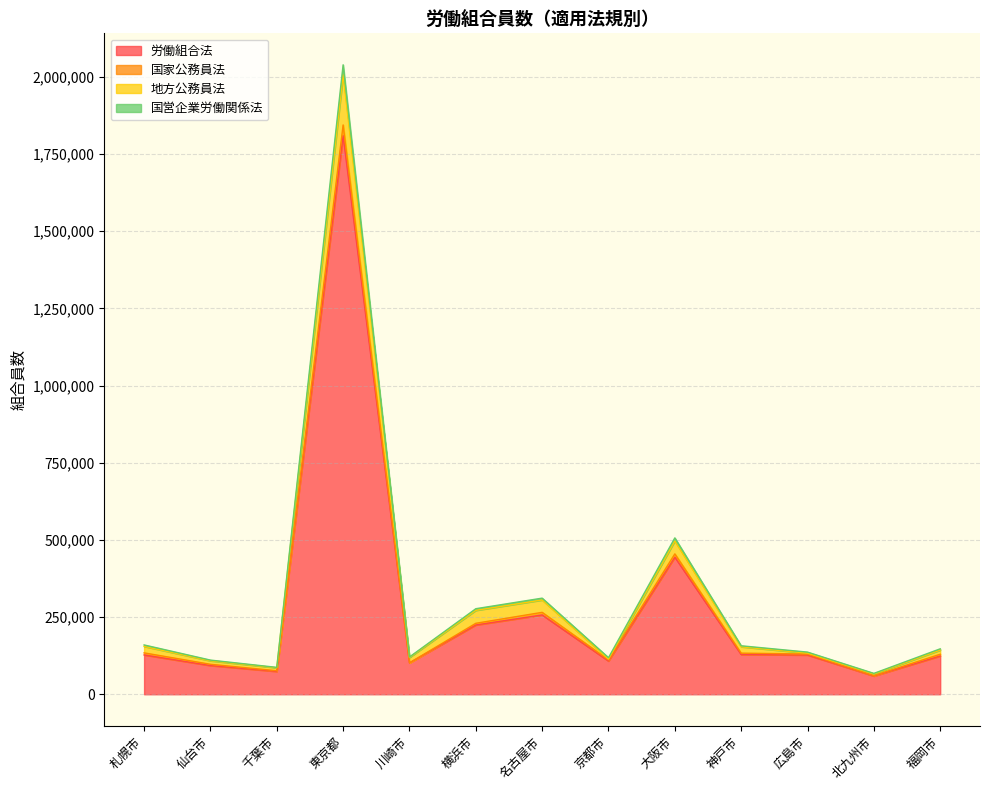

Which category has the highest value in the 労働組合法 series?

東京都